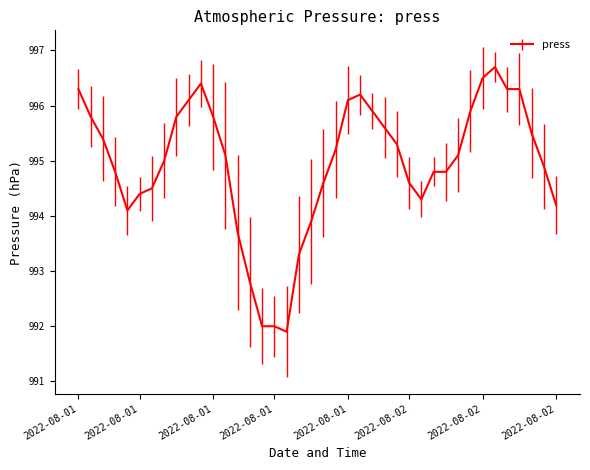

What is the difference between the maximum and minimum values?

4.8